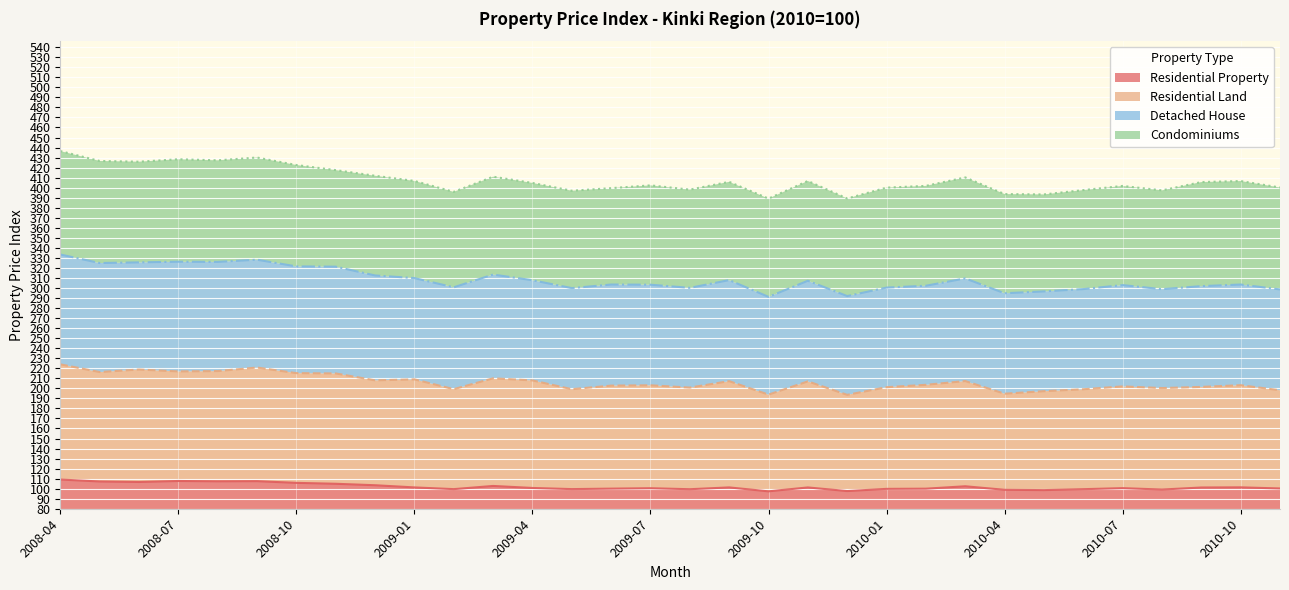

What is the lowest value of the Residential Property series?

97.3